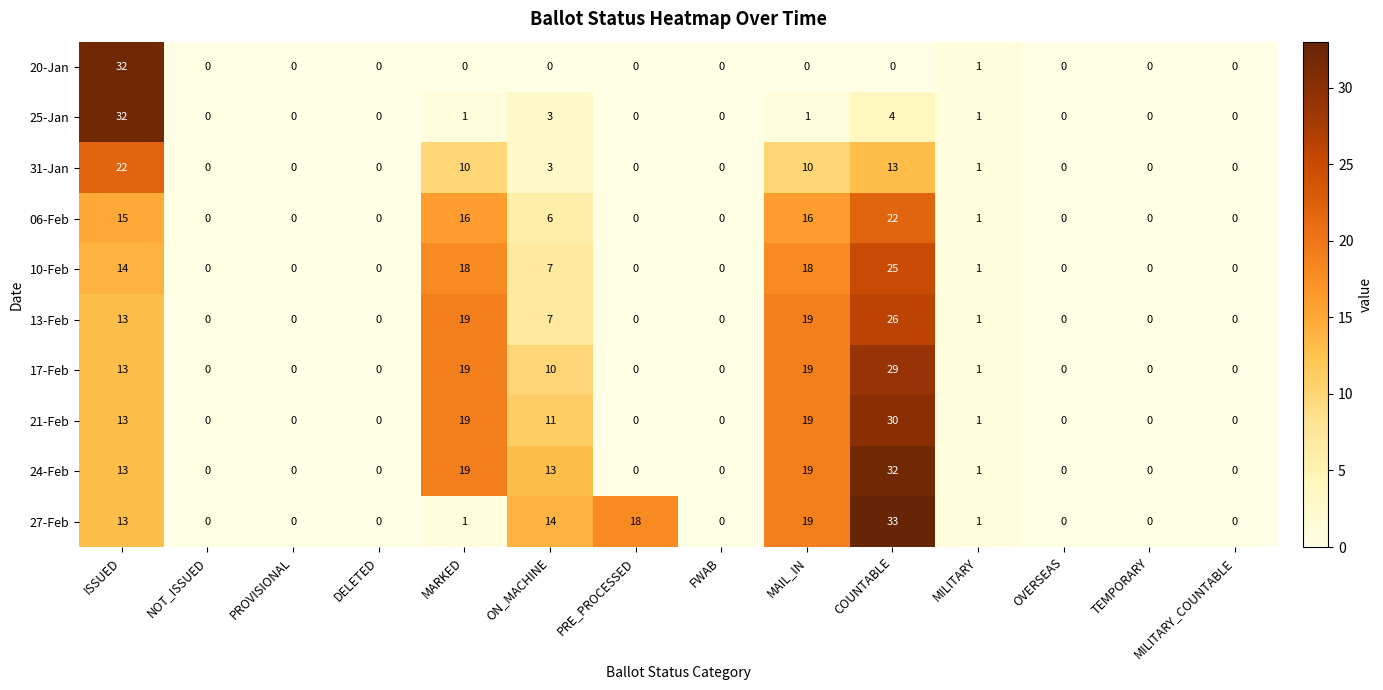

The value of 25-Jan at OVERSEAS is -18. True or false?

False